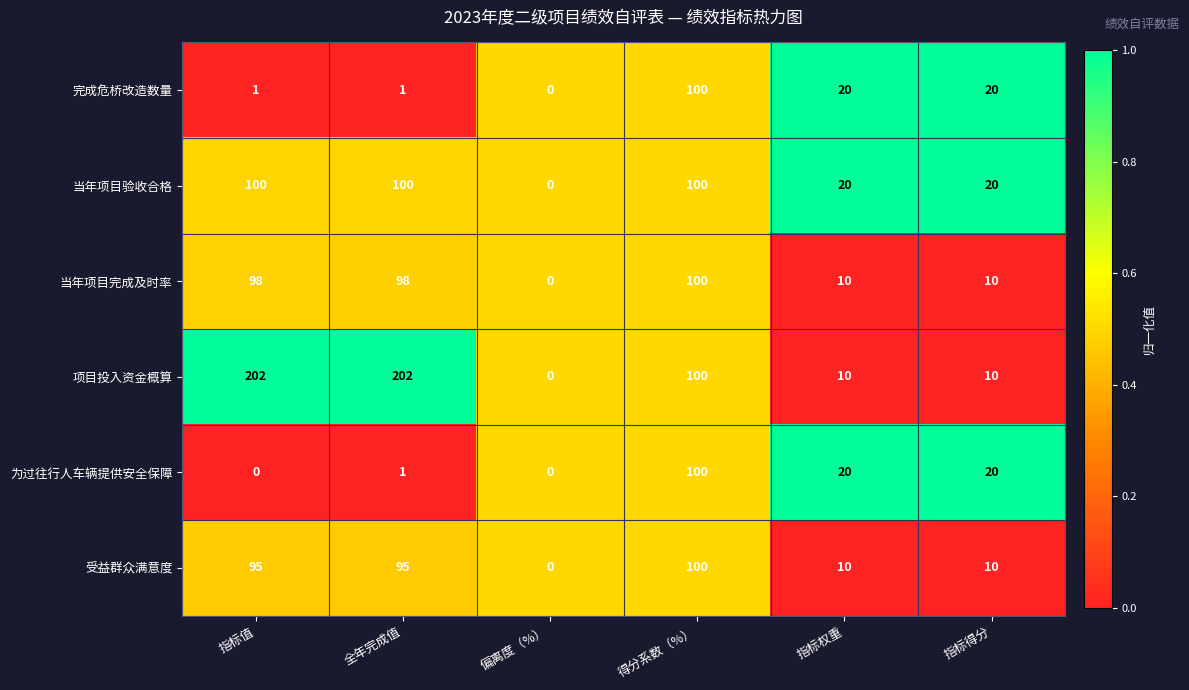

What is the maximum value shown in the chart?

202